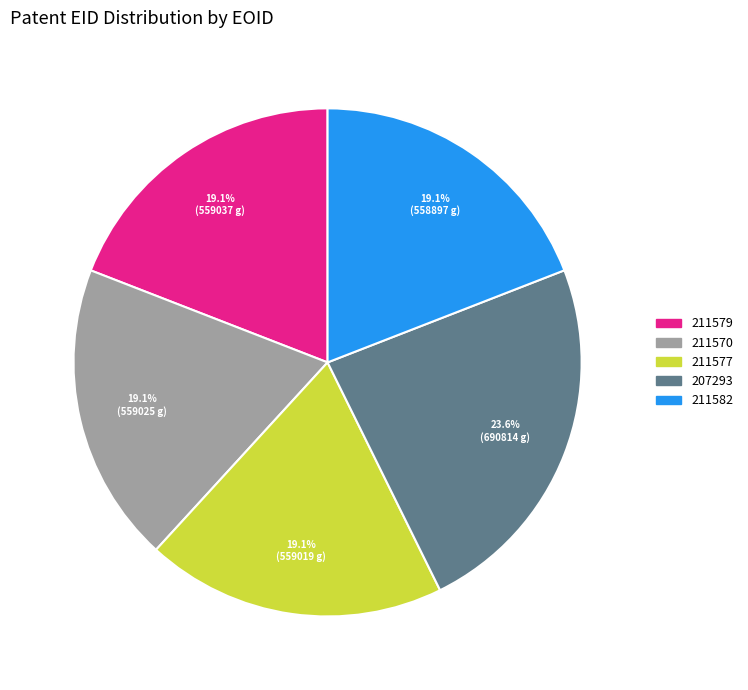

The 211570 slice represents 13% of the pie. True or false?

False